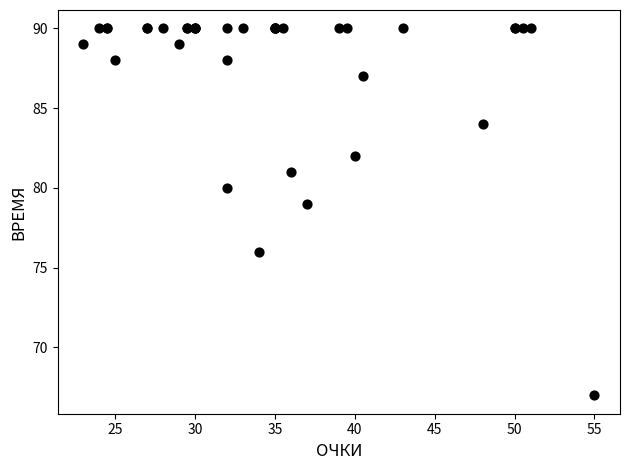

What Y value in the scatter plot is closest to 78?

79